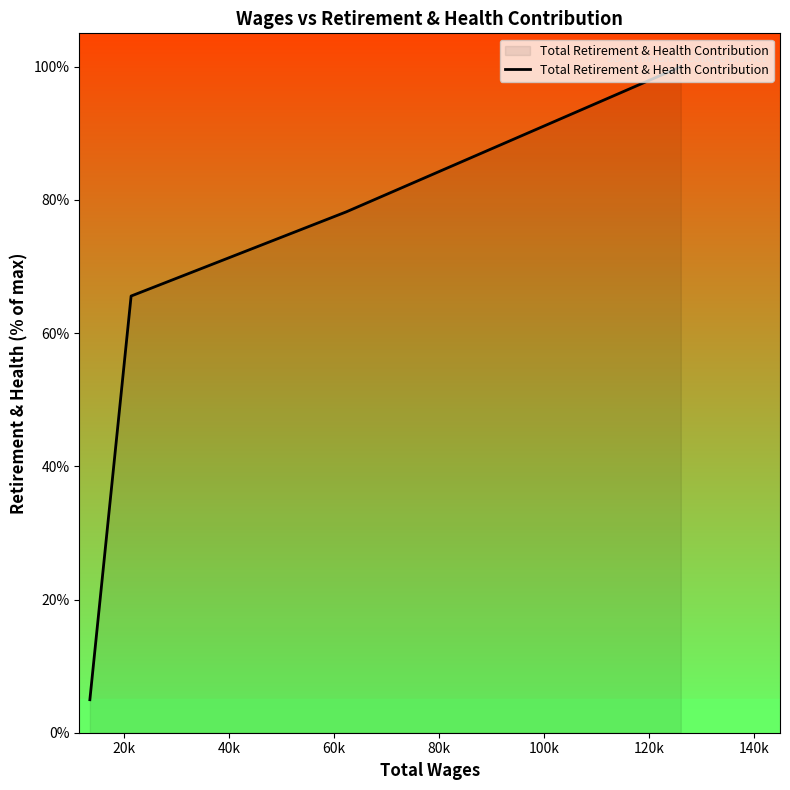

What is the sum of all values?

248.7